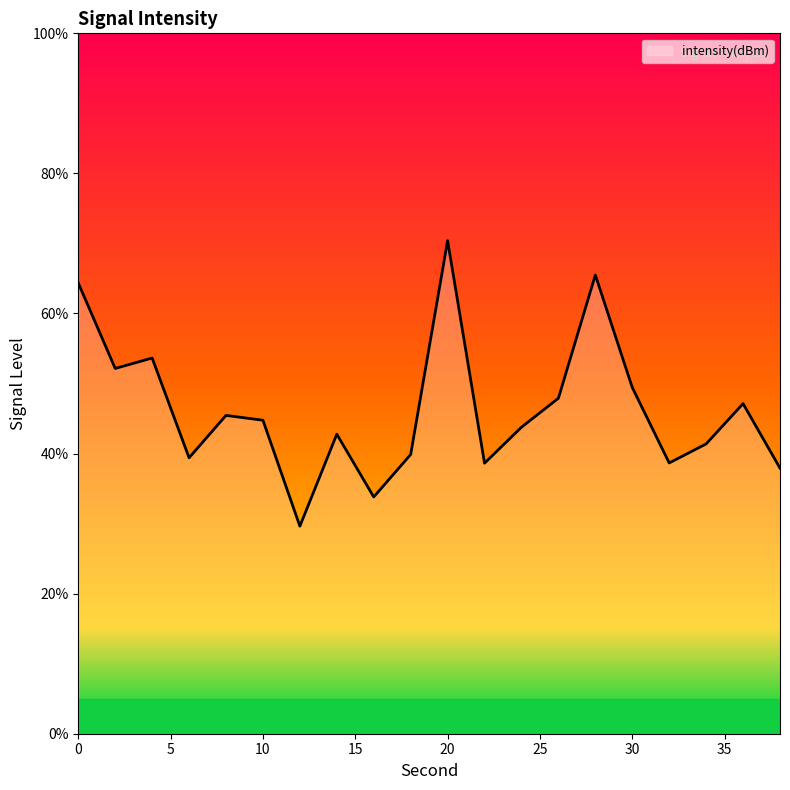

What is the difference between the maximum and minimum values?

40.8